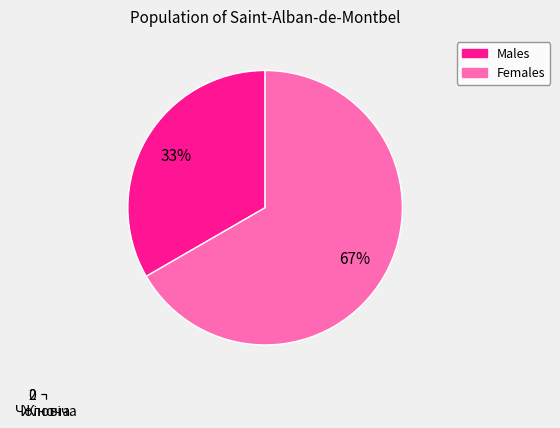

What is the change in value from Чоловіча to Жіноча?

+1